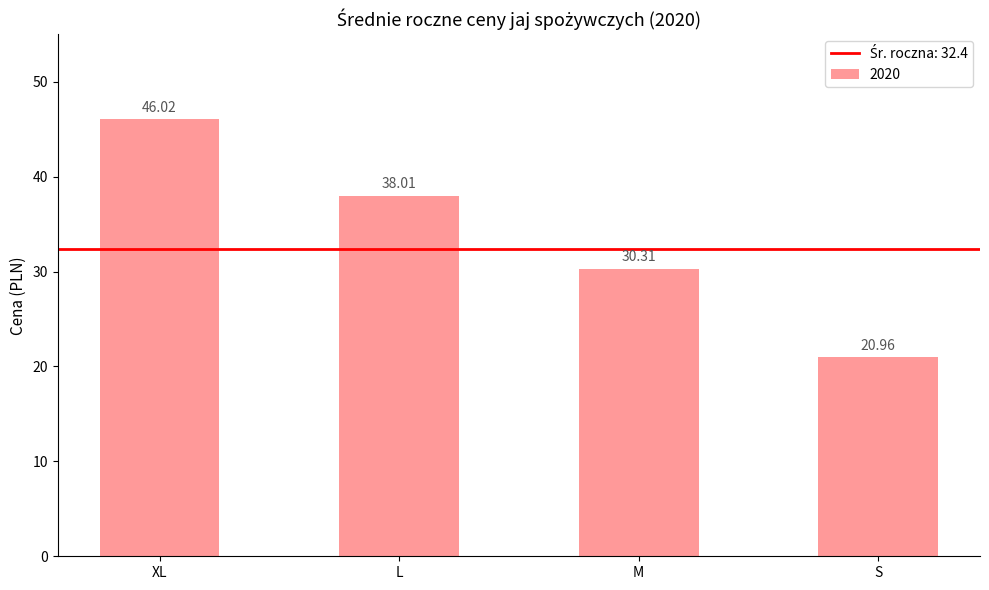

List the labels in order of value, largest first.

XL, L, M, S